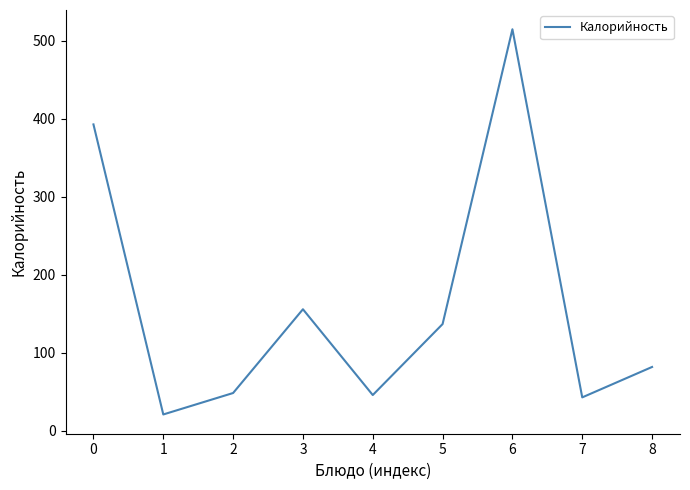

What is the difference between the values at 2 and 1?

27.5